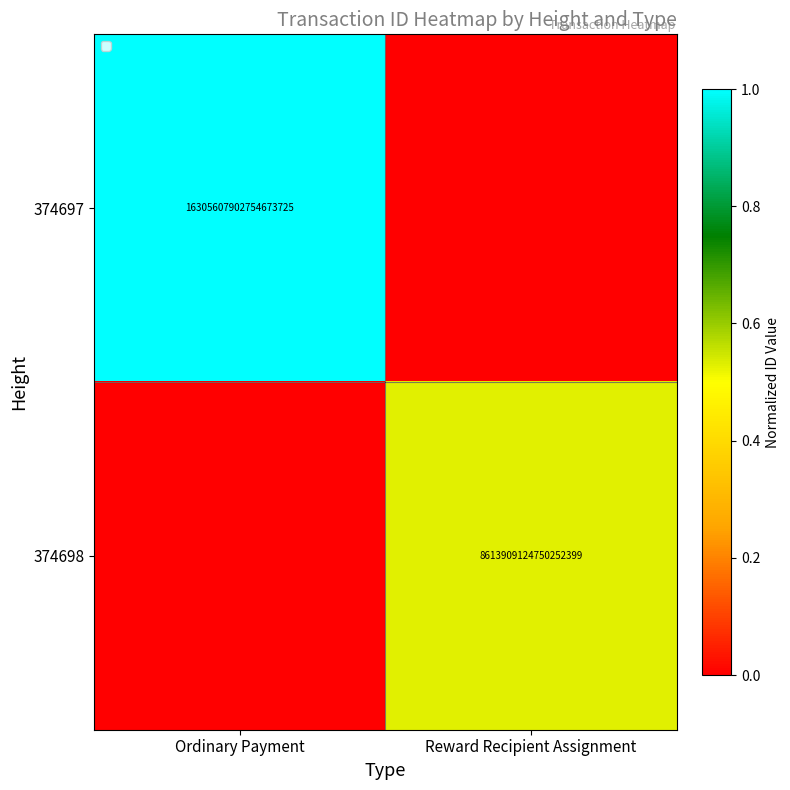

What is the total value across all series at Ordinary Payment?

1.0